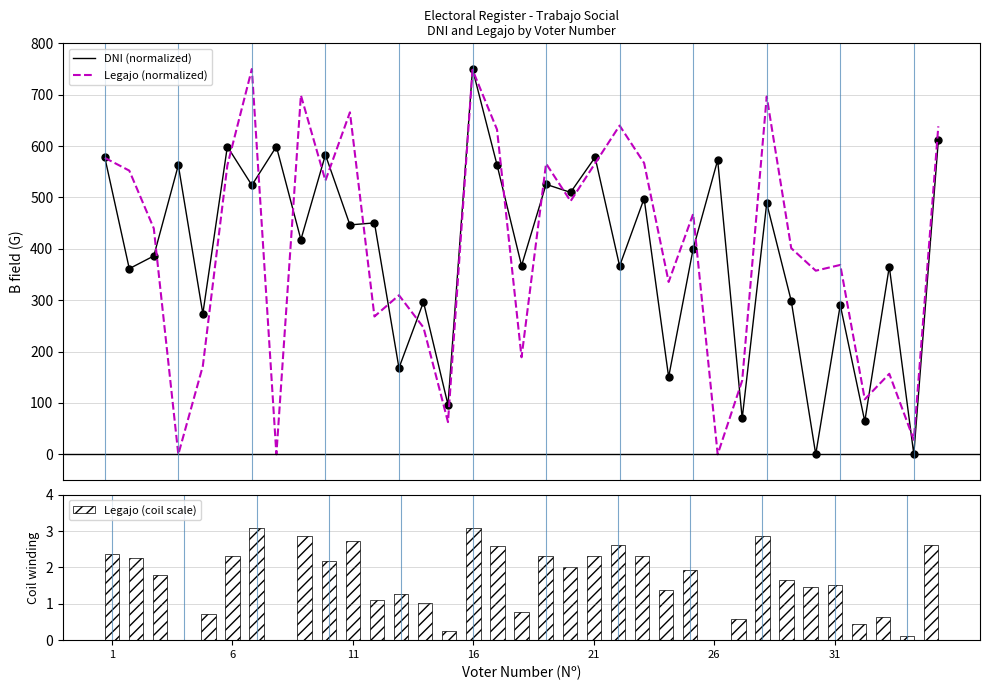

Rank the series at 33 from lowest to highest value.

Legajo (coil scale), DNI (normalized), Legajo (normalized)